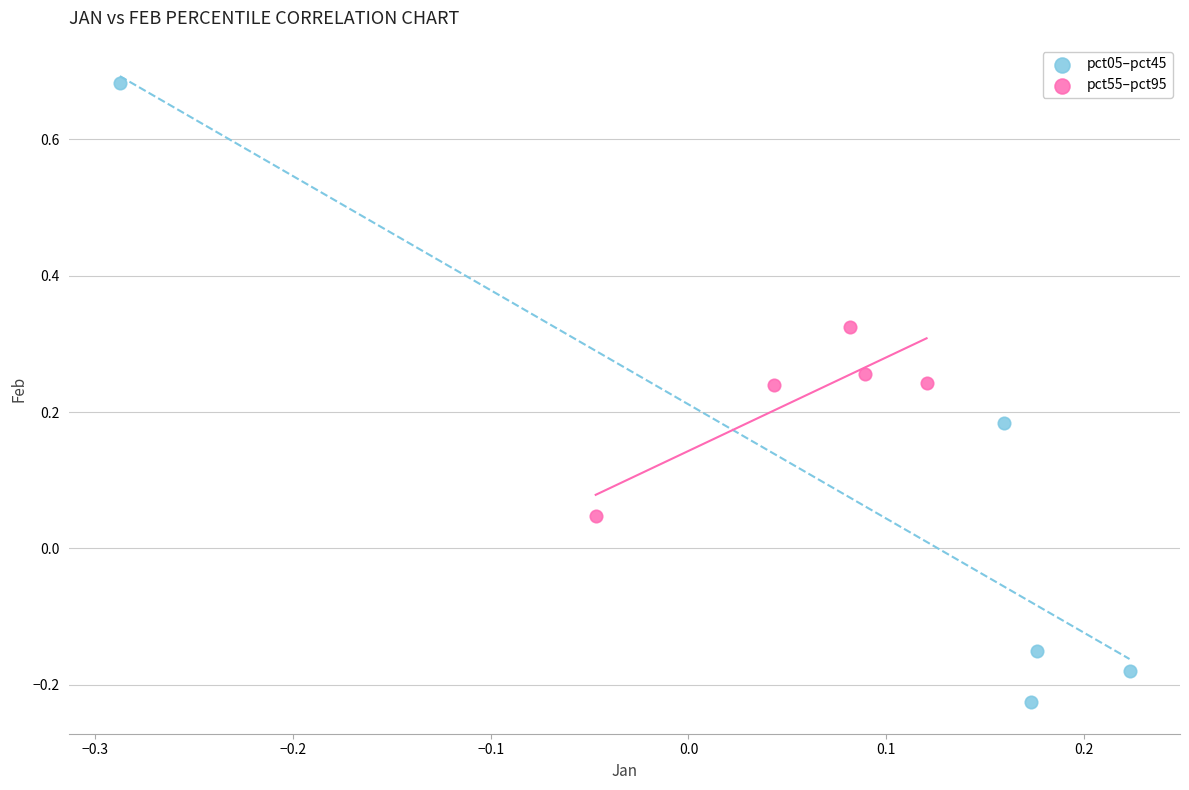

Which series contains the highest Y value?

pct05–pct45